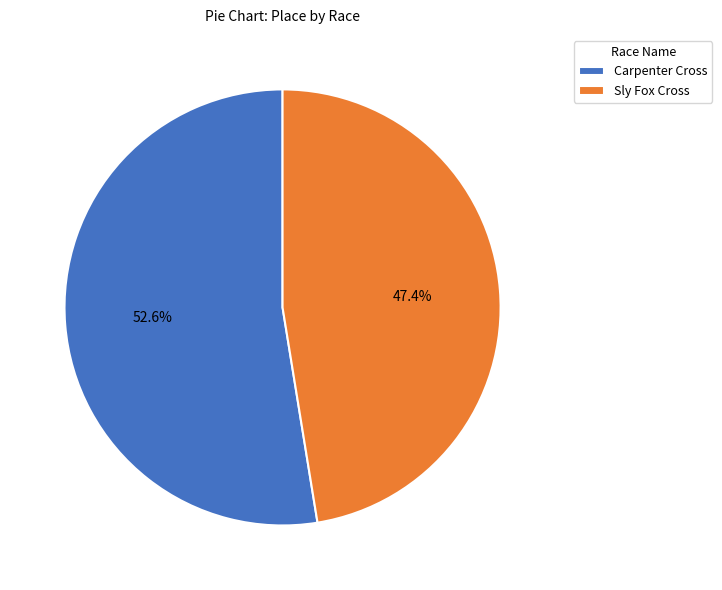

Which category has the smallest portion of the pie?

Sly Fox Cross